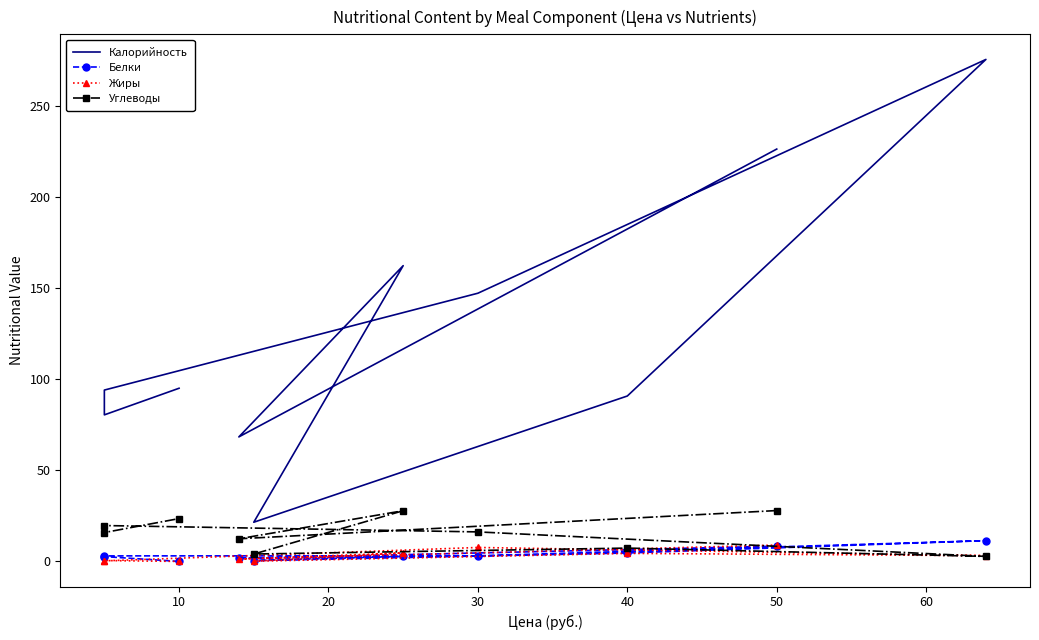

Which series changed the most between 20 and 40?

Калорийность